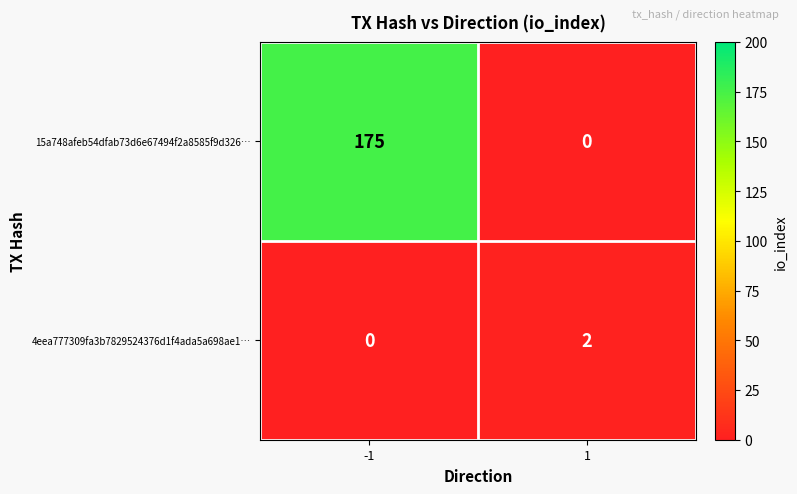

What is the sum of all 15a748afeb54dfab73d6e67494f2a8585f9d326… values?

175